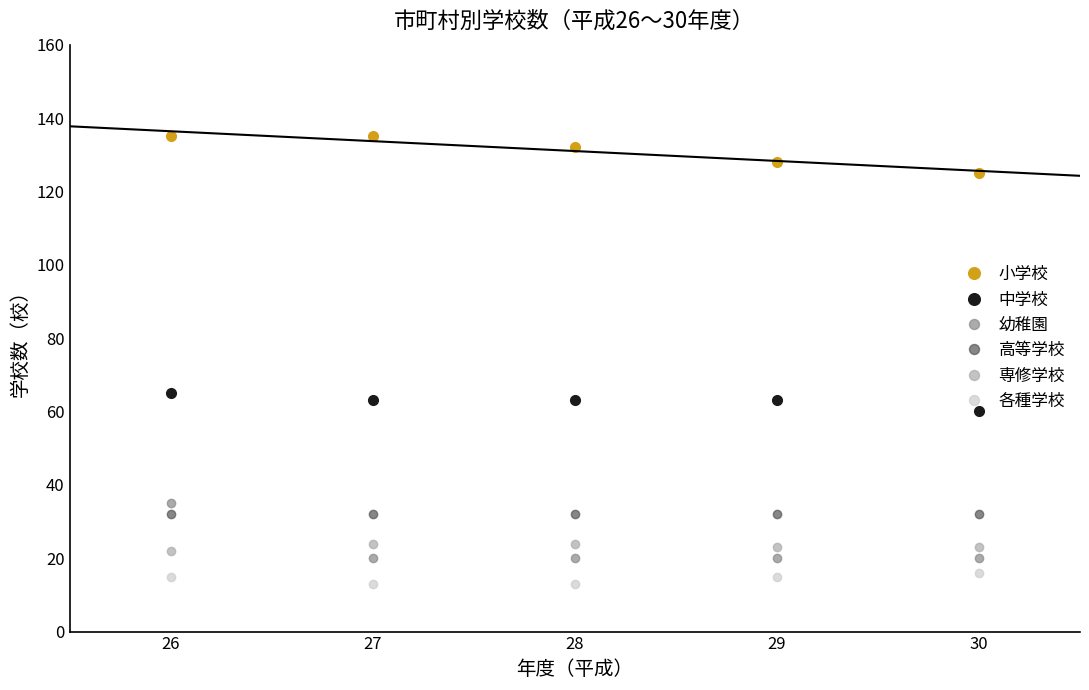

True or false: 高等学校 and 専修学校 cross at least once.

False